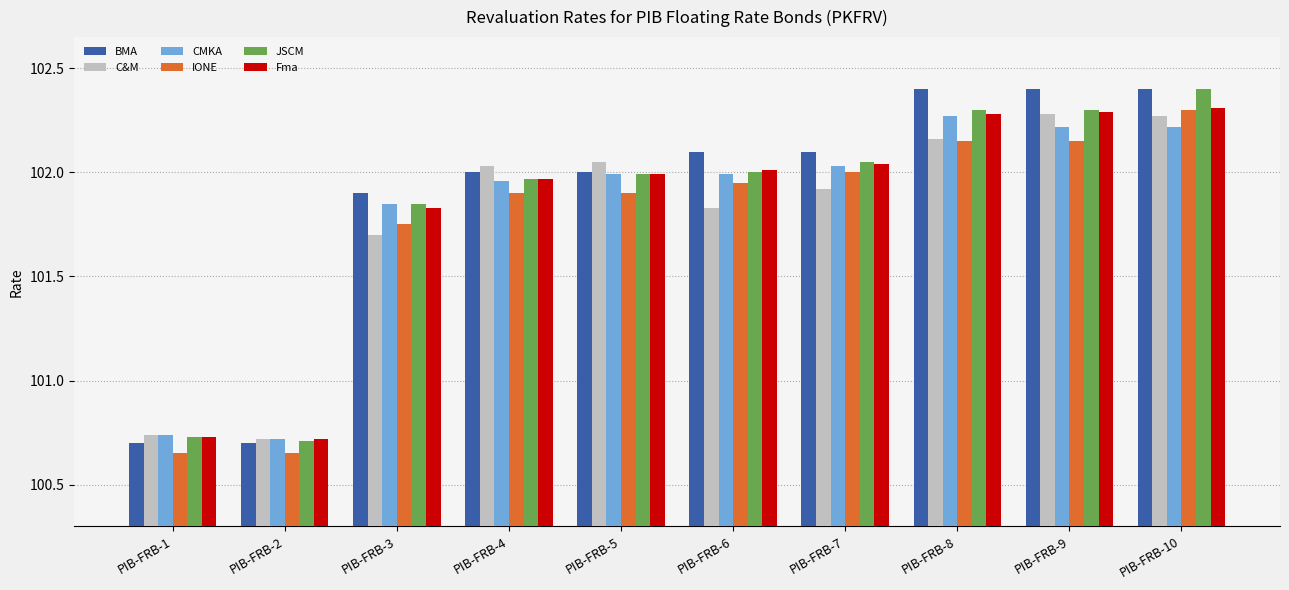

What is the total value across all series at PIB-FRB-10?

613.9